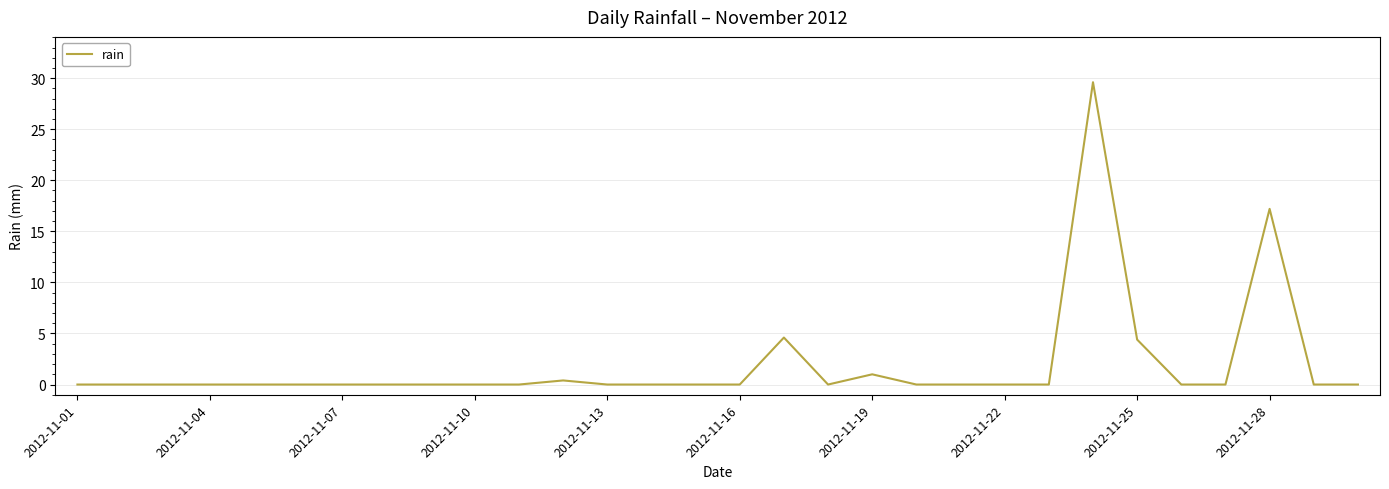

What is the average value?

1.9